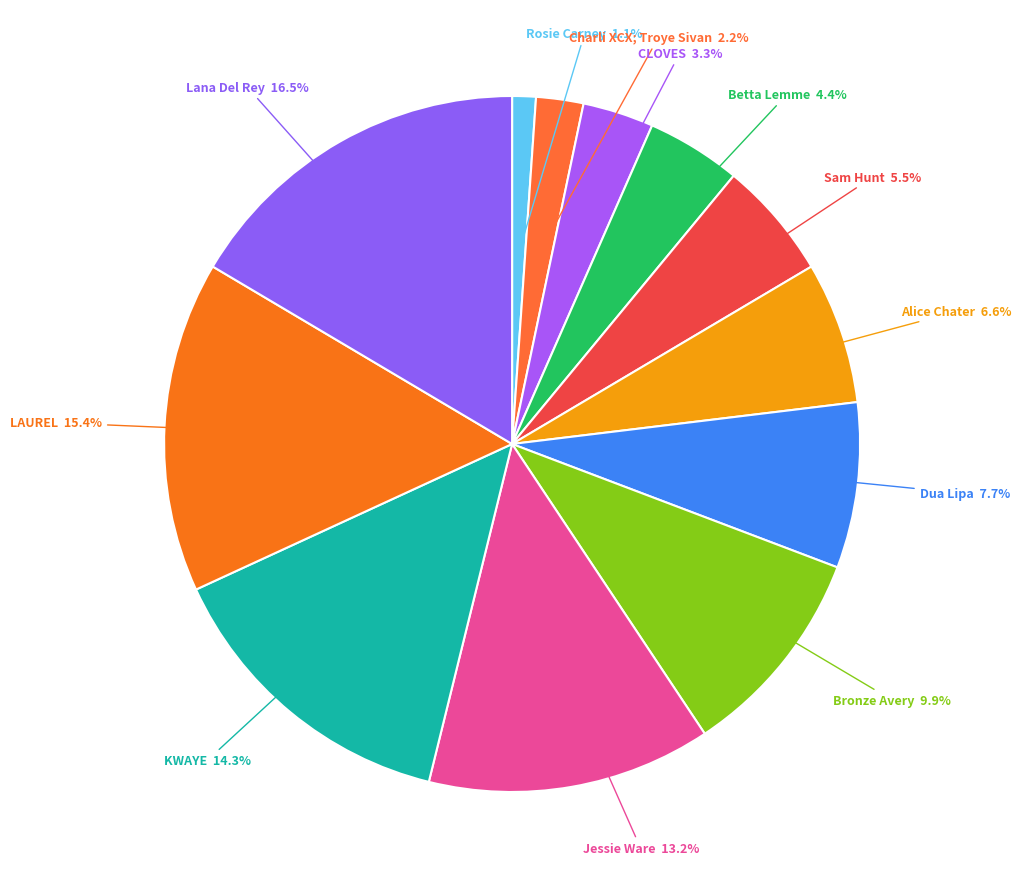

Which category has the biggest portion of the pie?

Lana Del Rey